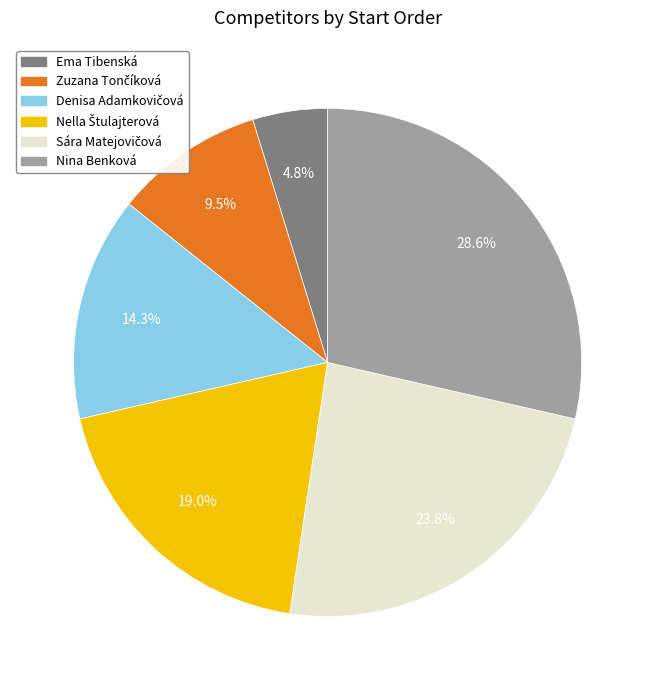

Does any single category account for the majority?

No